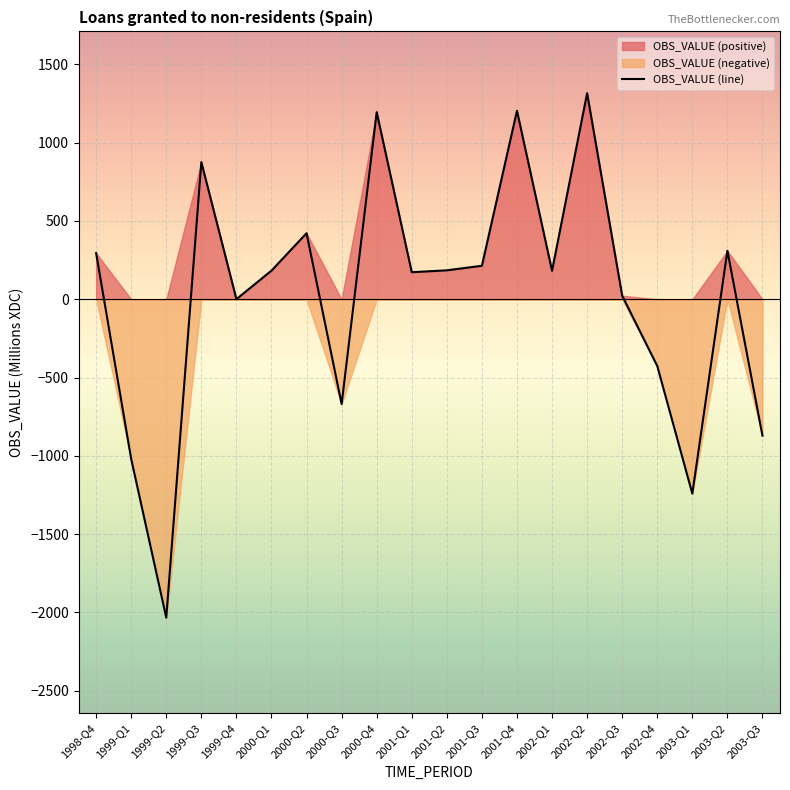

Is it true that the value at 2001-Q2 is 40?

False